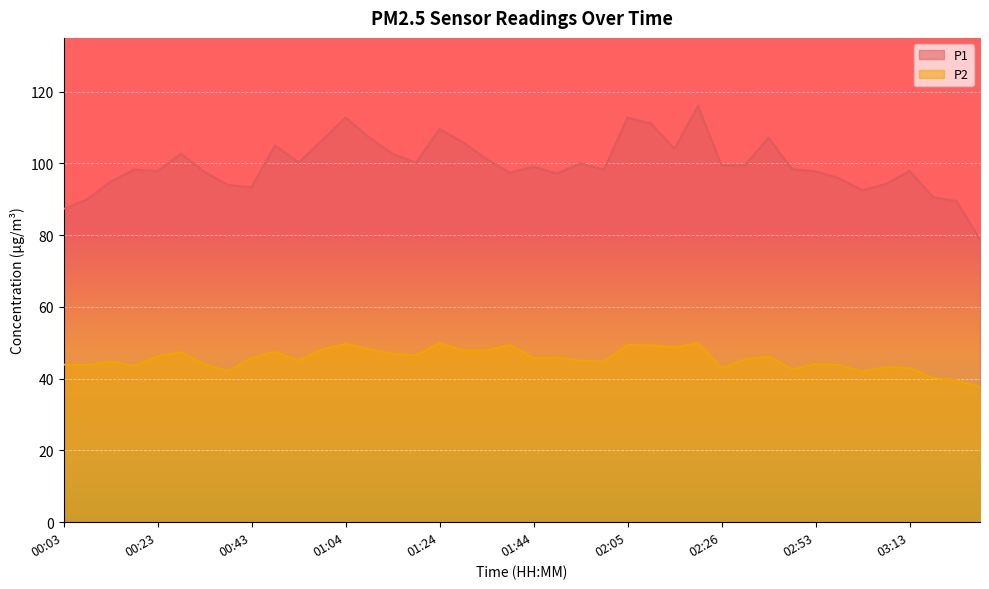

Between 01:14 and 00:48, which is larger?

00:48